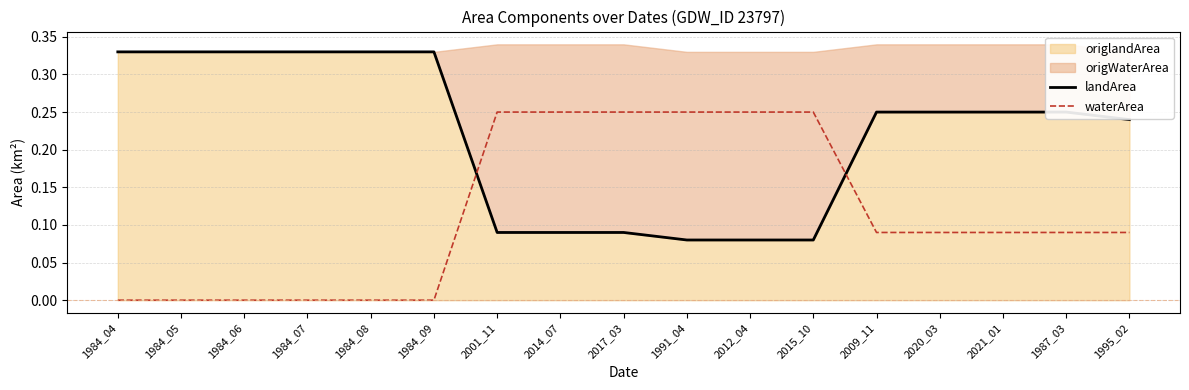

Between 2001_11 and 2017_03, which series saw the biggest shift?

landArea